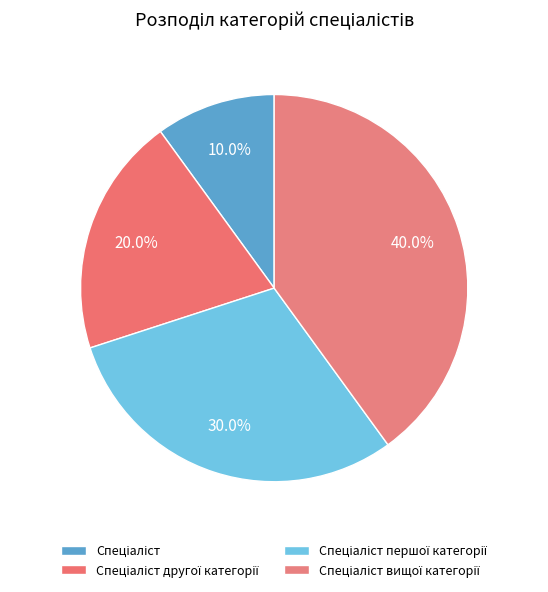

What percentage is the Спеціаліст slice, to the nearest percent?

10%